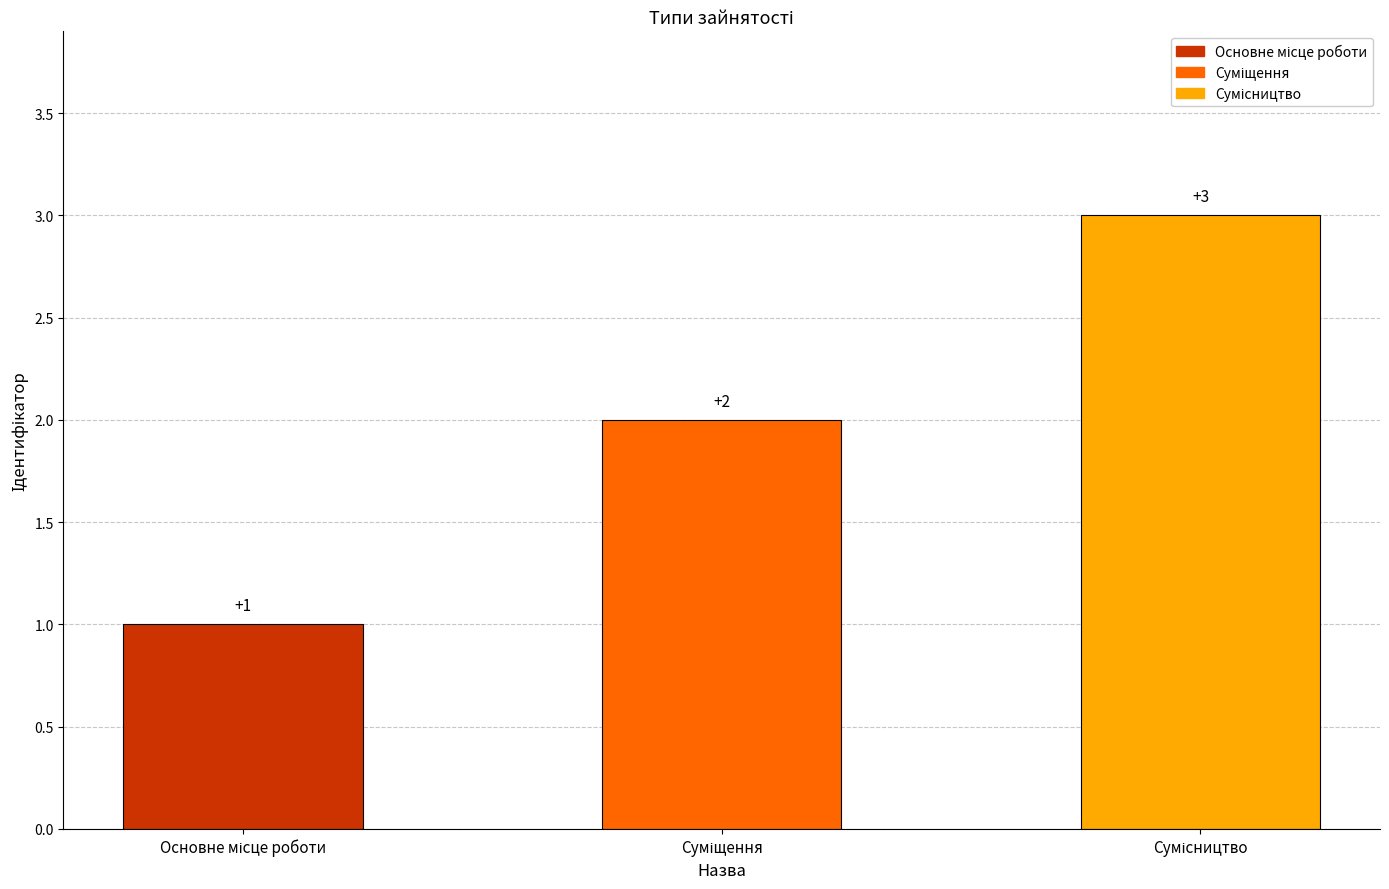

True or false: the data shows 2 at Суміщення.

True